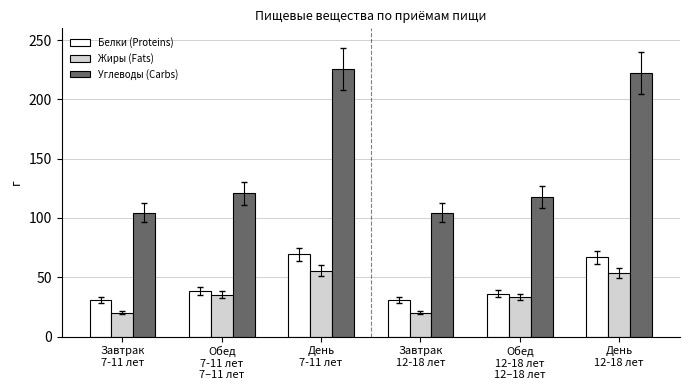

How many values in the Белки (Proteins) series exceed 38?

3